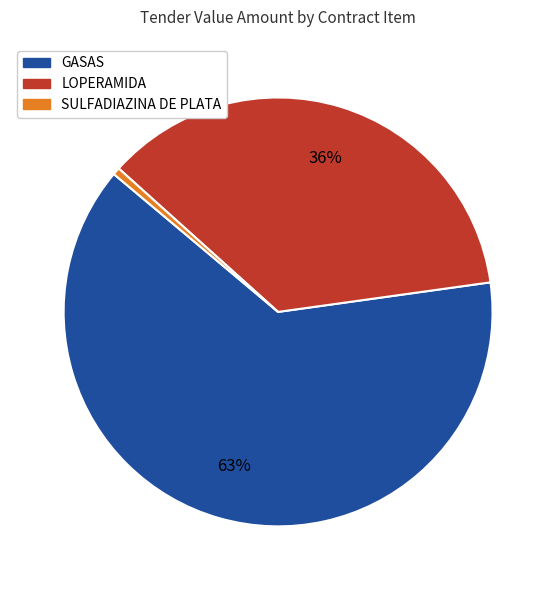

Combined, do LOPERAMIDA and SULFADIAZINA DE PLATA account for over 50%?

No